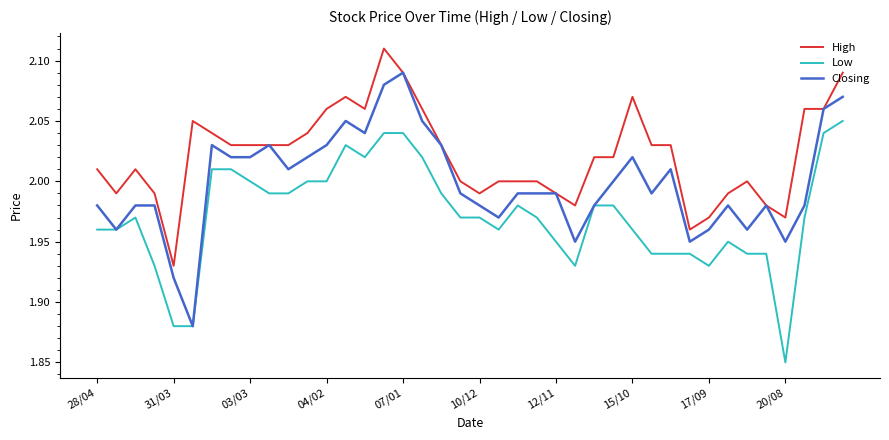

True or false: Low and High intersect in this chart.

False